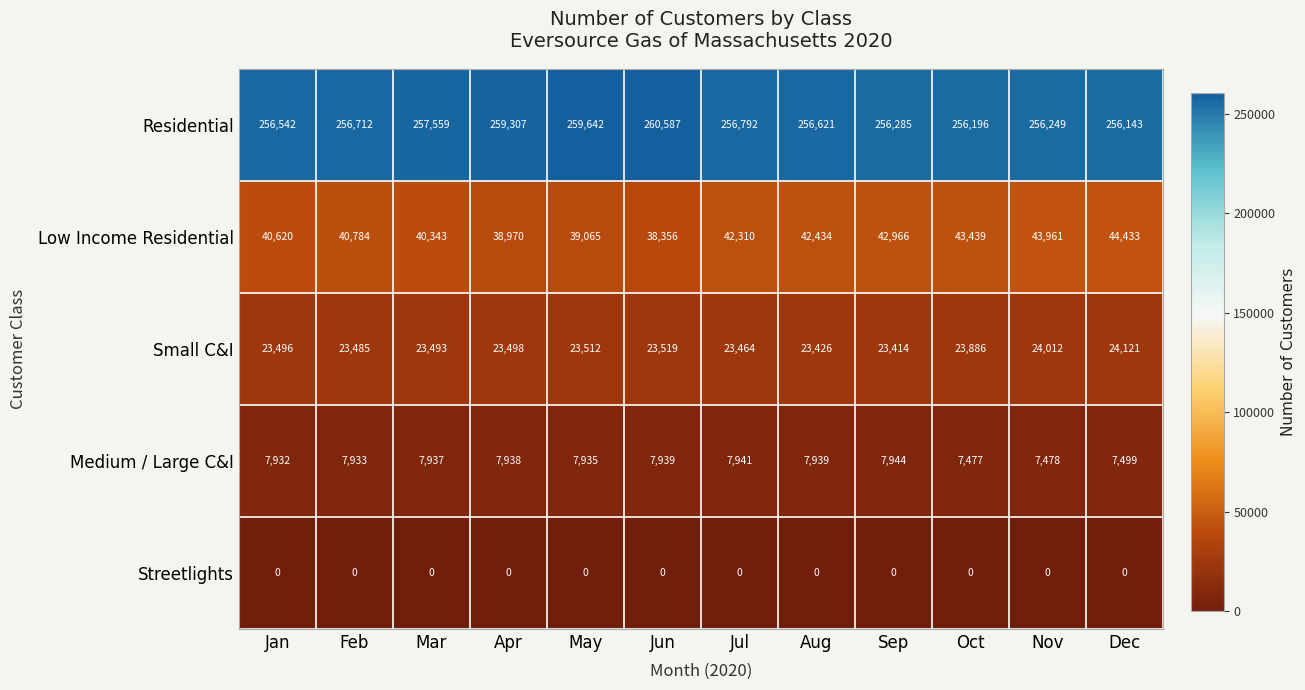

Is the value of Medium / Large C&I at Apr greater than the value of Small C&I at Nov?

No